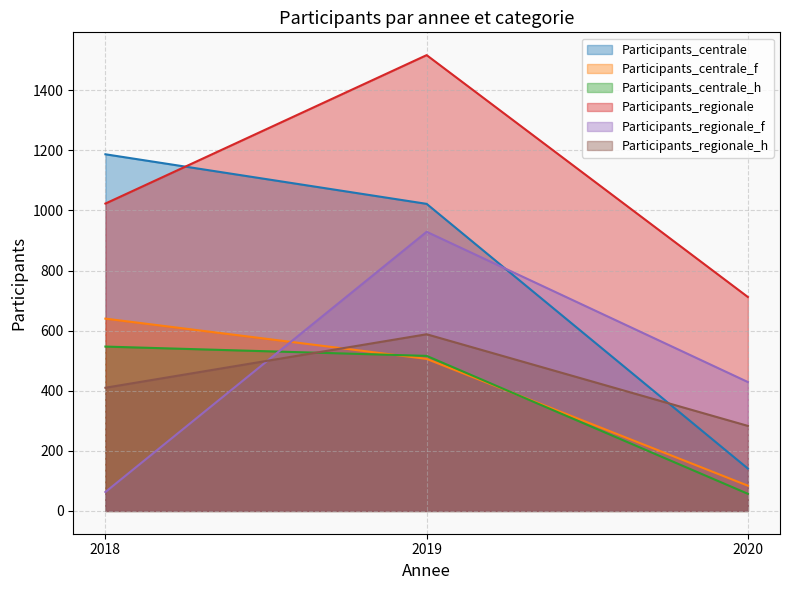

Reading left to right, list all the values displayed in this chart.

Participants_centrale: 1187	1022	141
Participants_centrale_f: 640	506	84
Participants_centrale_h: 547	516	57
Participants_regionale: 1023	1517	712
Participants_regionale_f: 63	929	429
Participants_regionale_h: 410	588	283